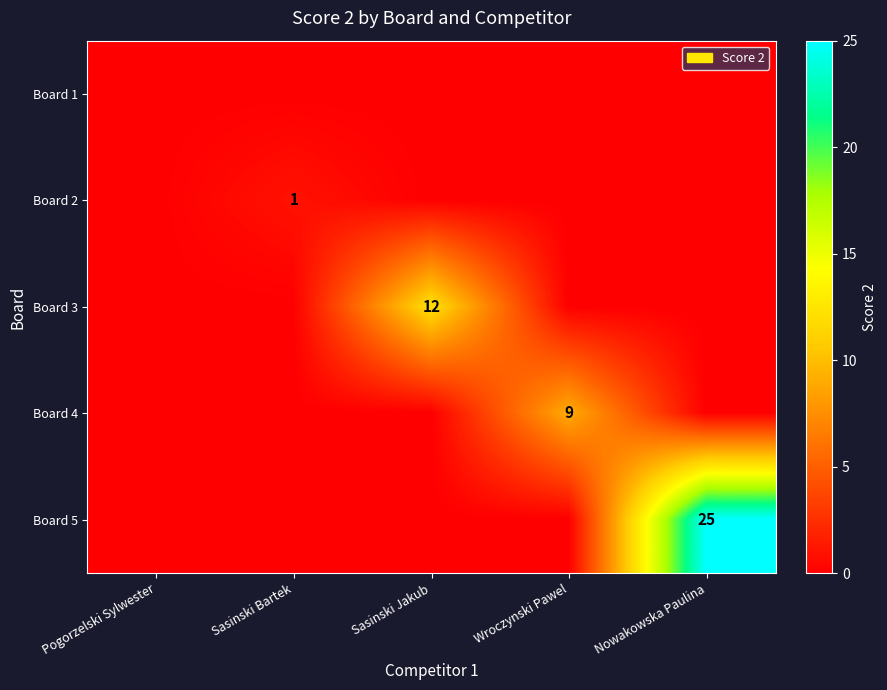

At how many categories does at least one series exceed 17?

1